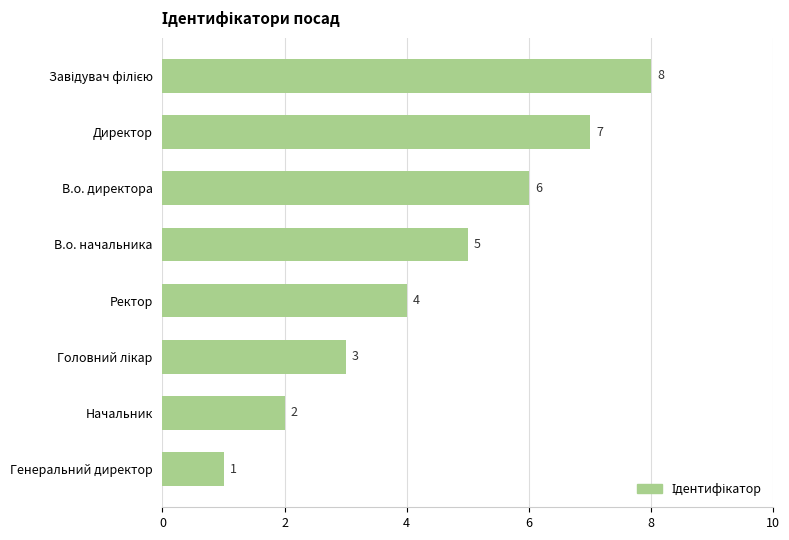

What is the change in value from В.о. директора to Начальник?

-4